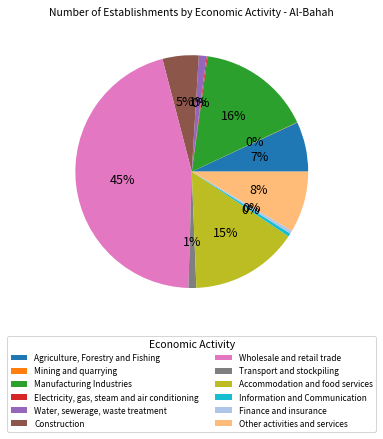

Is the sum of Accommodation and food services and Information and Communication greater than half?

No